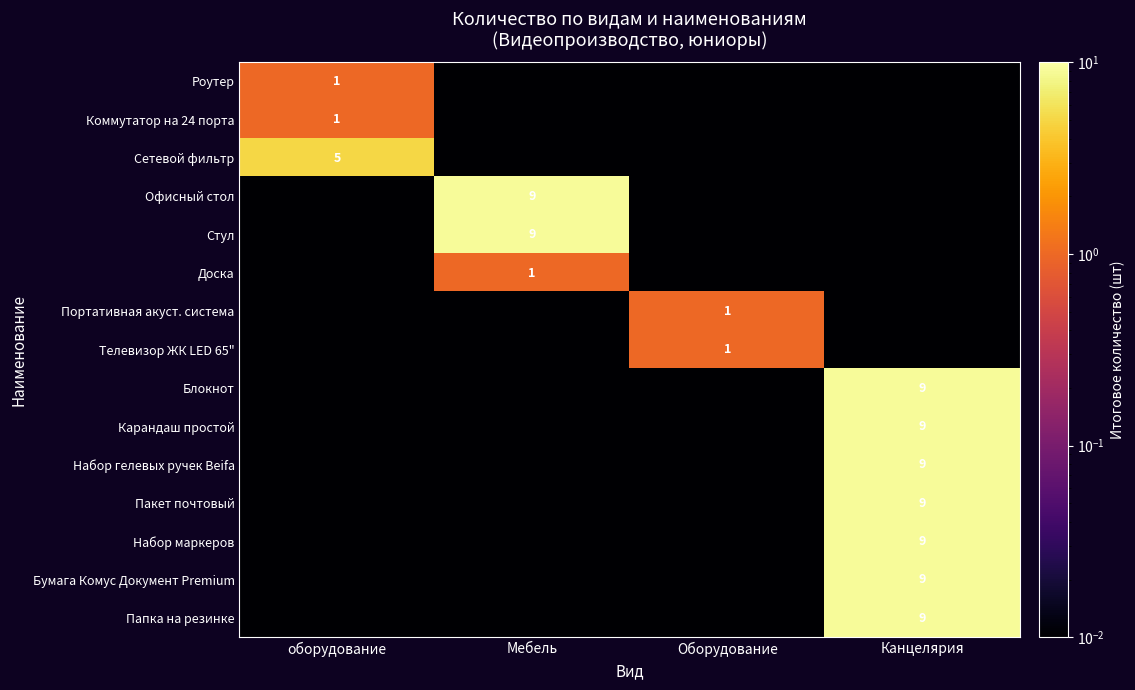

Is the value of Блокнот at Мебель greater than the value of Коммутатор на 24 порта at оборудование?

No